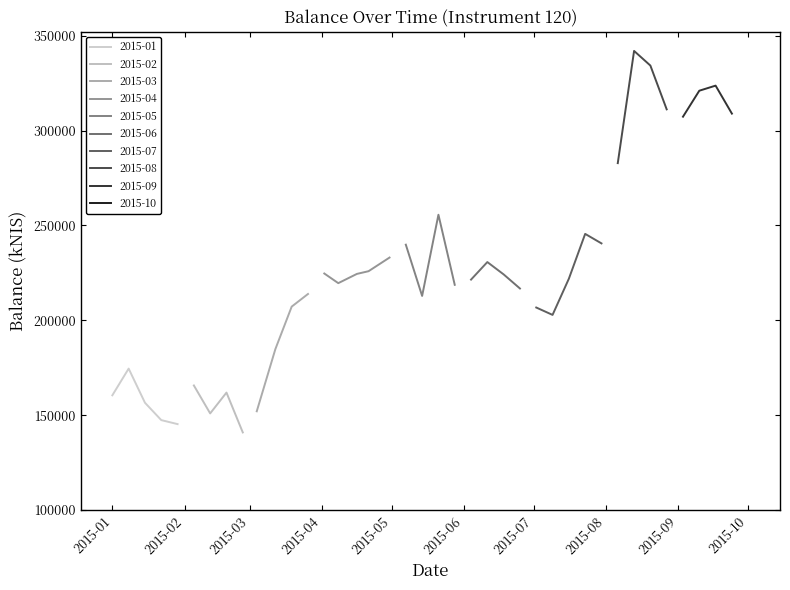

List the labels in order of value, smallest first.

2015-02-26, 2015-01-29, 2015-01-22, 2015-02-12, 2015-03-04, 2015-01-15, 2015-01-01, 2015-02-19, 2015-02-05, 2015-01-08, 2015-03-12, 2015-07-09, 2015-07-02, 2015-03-19, 2015-05-14, 2015-03-26, 2015-06-25, 2015-05-28, 2015-04-08, 2015-06-04, 2015-07-16, 2015-06-18, 2015-04-16, 2015-04-02, 2015-04-21, 2015-06-11, 2015-04-30, 2015-05-07, 2015-07-30, 2015-07-23, 2015-05-21, 2015-08-06, 2015-10-01, 2015-09-03, 2015-09-24, 2015-08-27, 2015-09-10, 2015-09-17, 2015-08-20, 2015-08-13